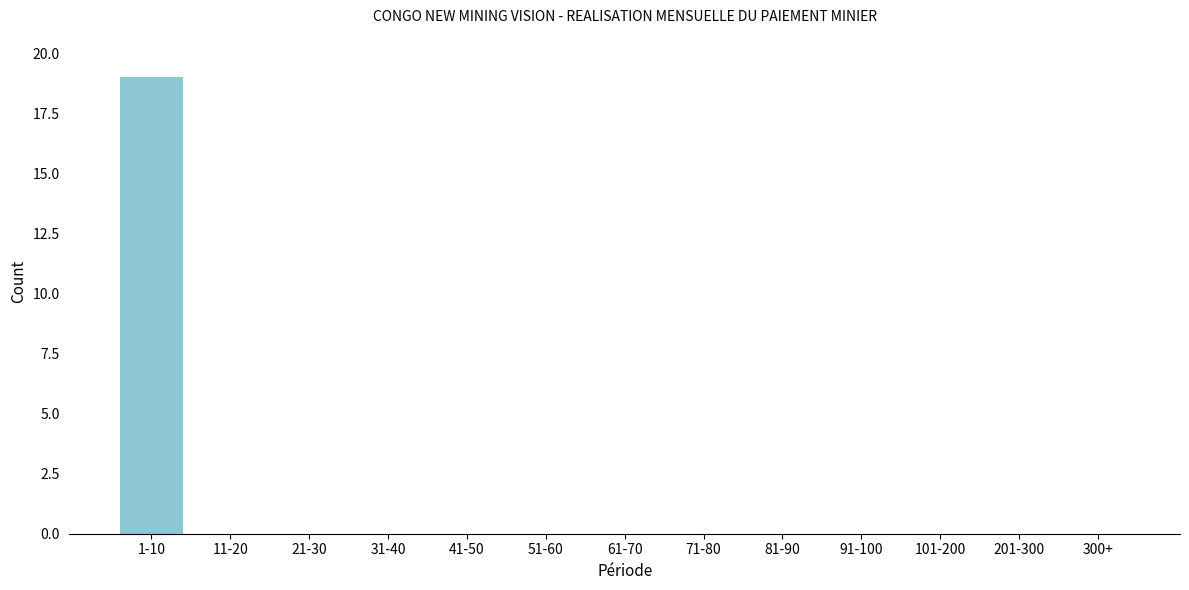

Reading right to left, what are all the values shown in this chart?

300+=0	201-300=0	101-200=0	91-100=0	81-90=0	71-80=0	61-70=0	51-60=0	41-50=0	31-40=0	21-30=0	11-20=0	1-10=19